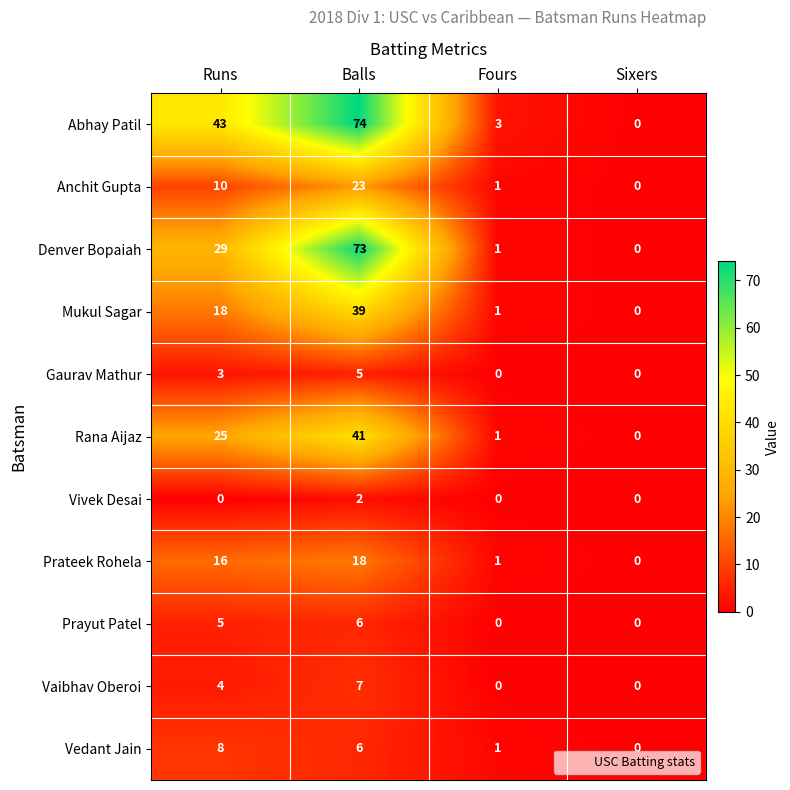

Which label corresponds to the largest value in the chart?

Balls